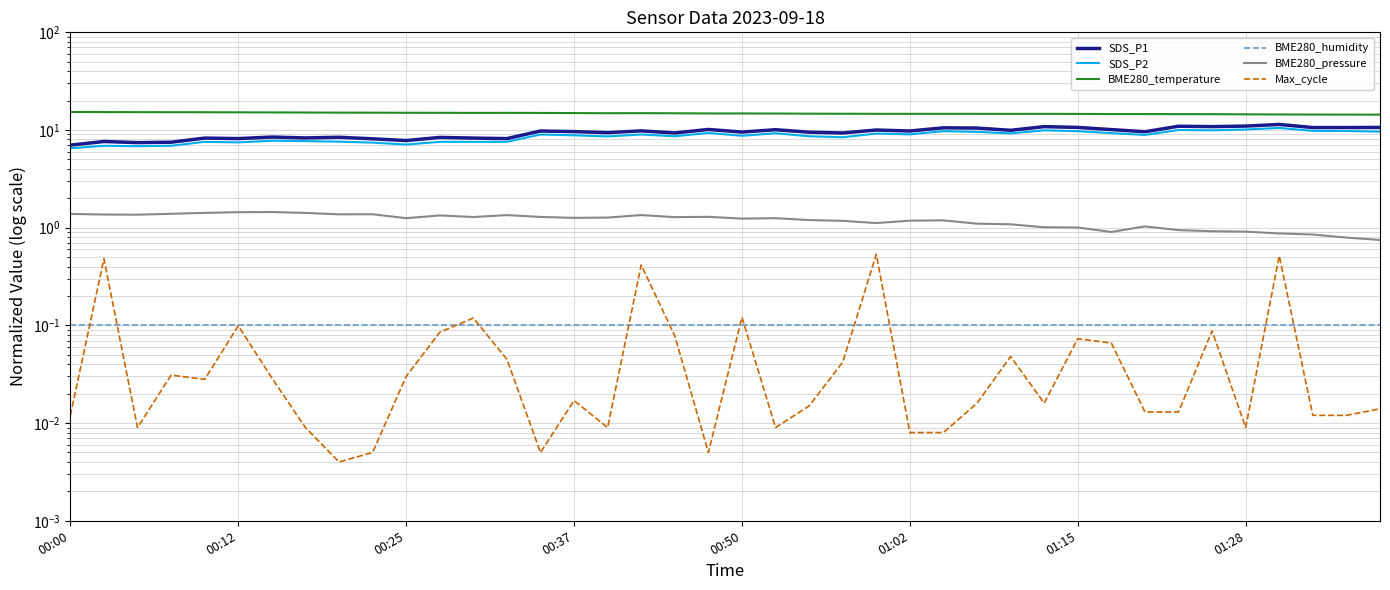

Where is BME280_temperature nearest to the value 14?

39